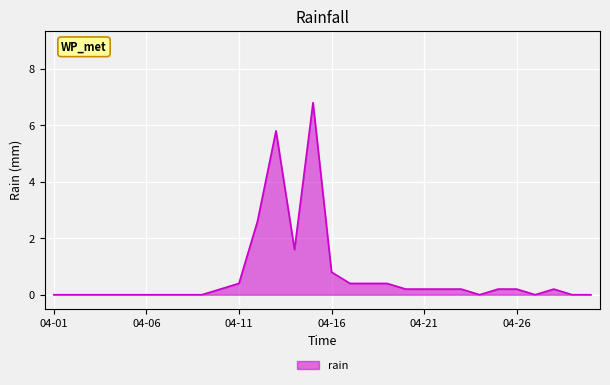

What is the greatest value displayed?

6.8